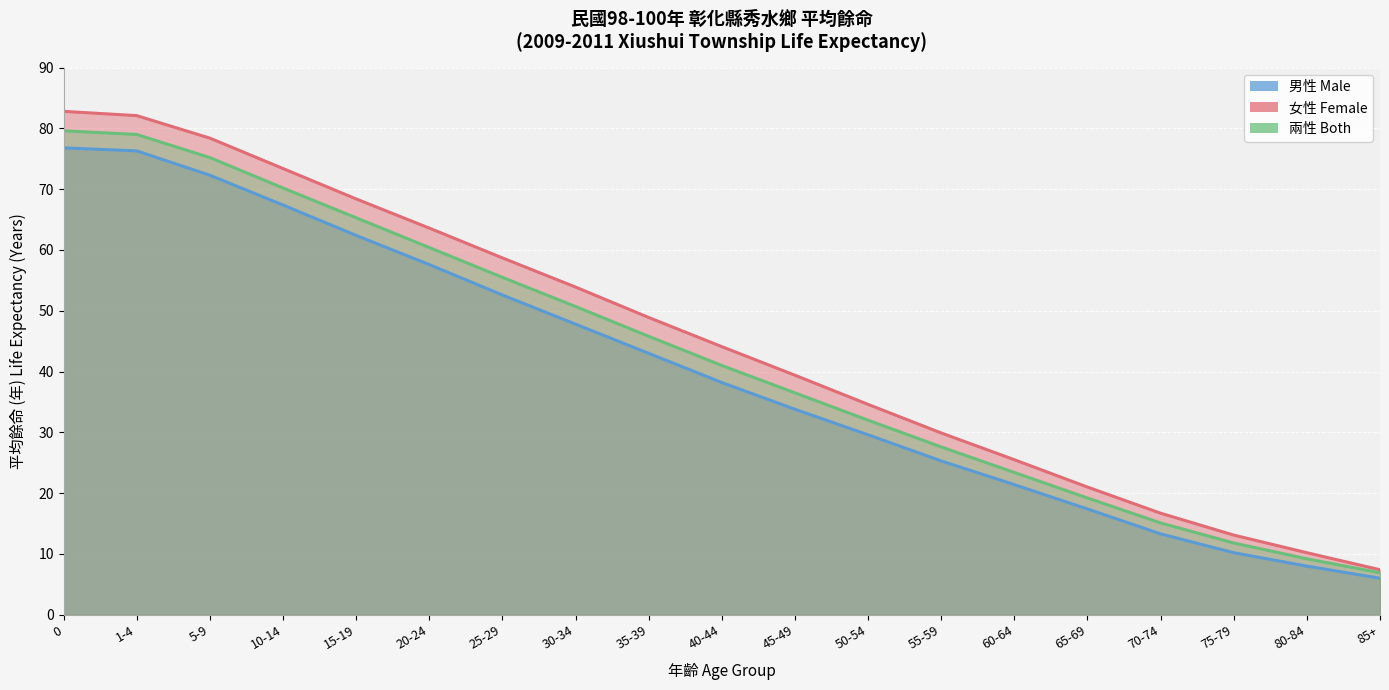

What is the spread (max minus min) of values at 70-74?

3.4